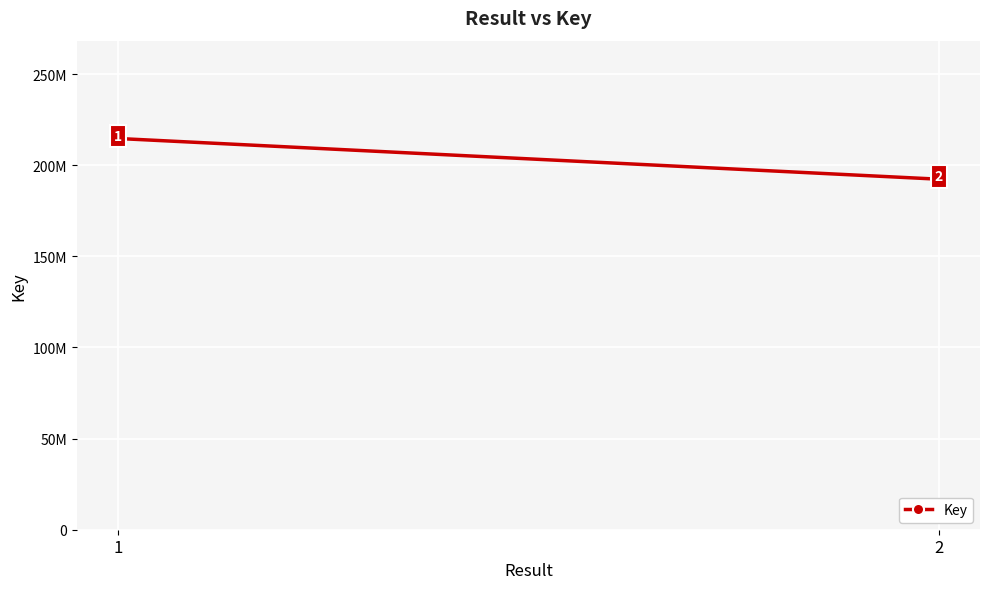

What is the difference between the maximum and minimum values?

22347929